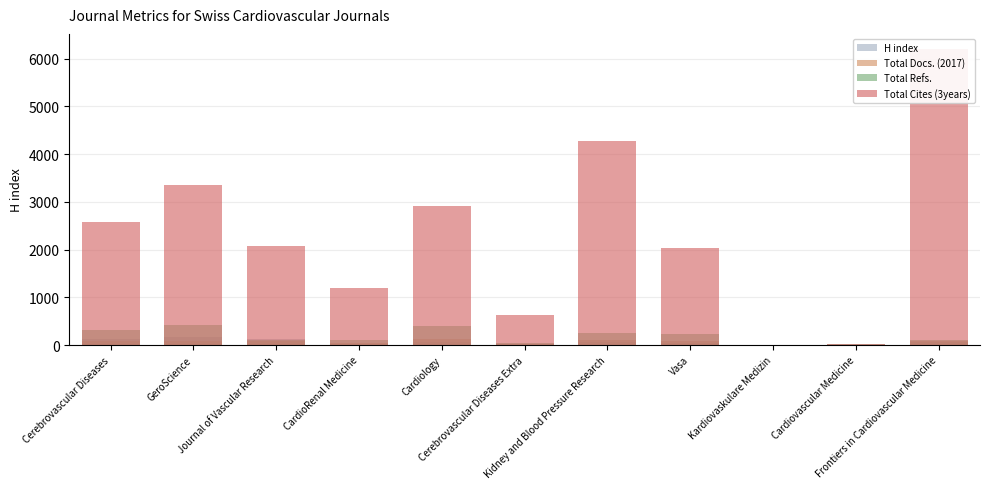

What is the difference between the highest and lowest values at Cardiovascular Medicine?

24